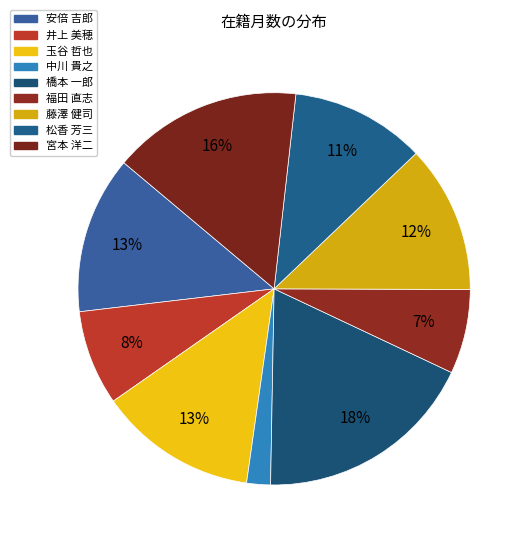

What is the largest slice in the pie chart?

橋本 一郎